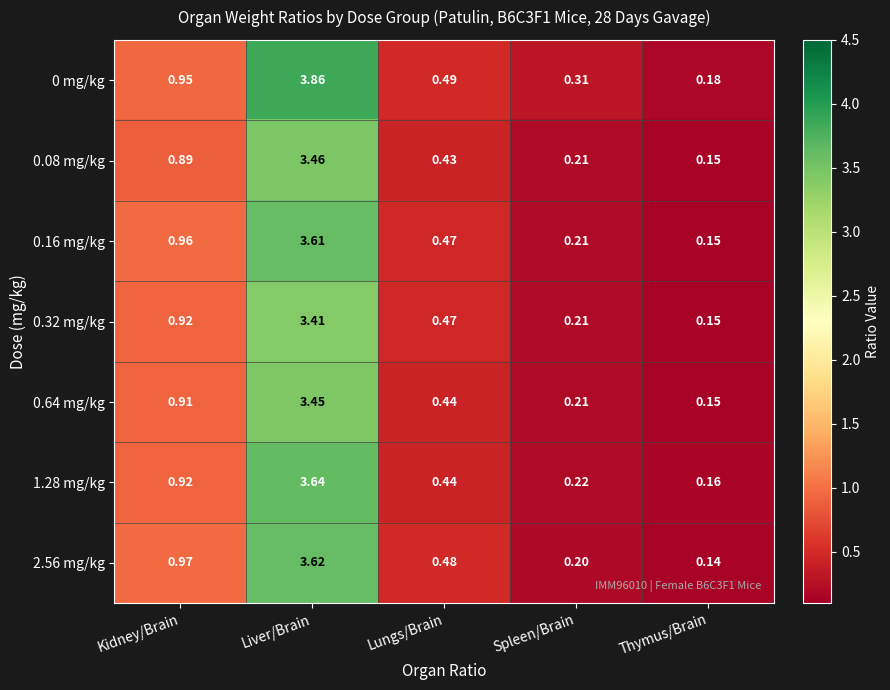

Which label corresponds to the largest value in the chart?

Liver/Brain